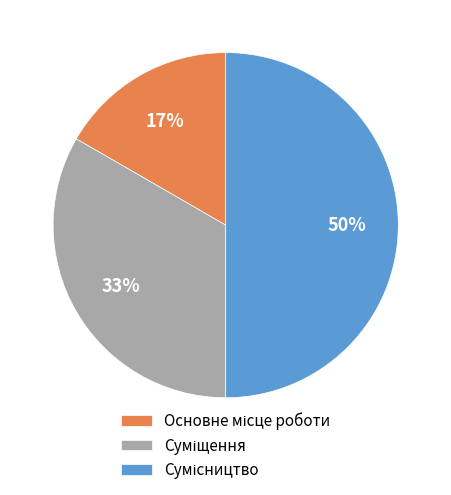

To the nearest percent, what is the average slice percentage?

33%